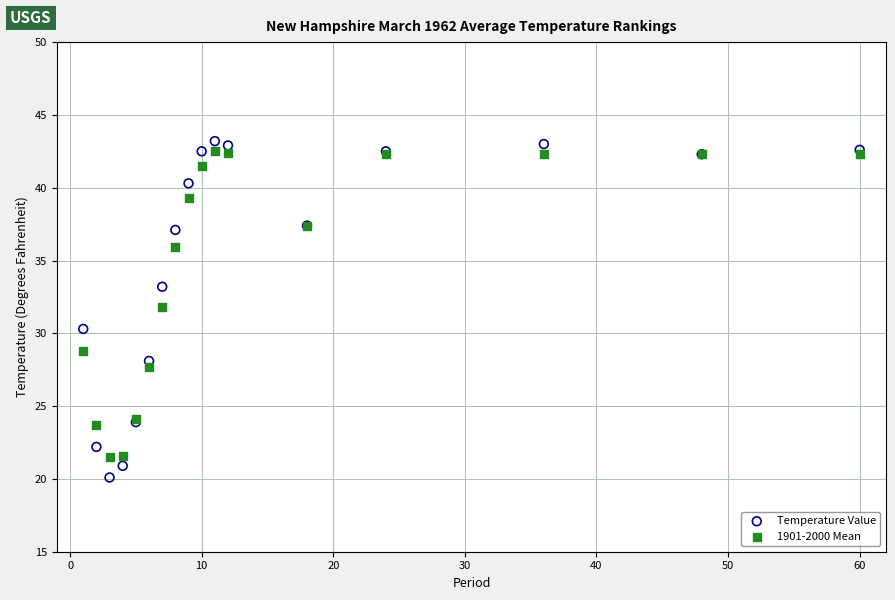

Which series has the largest Y range (max minus min)?

Temperature Value